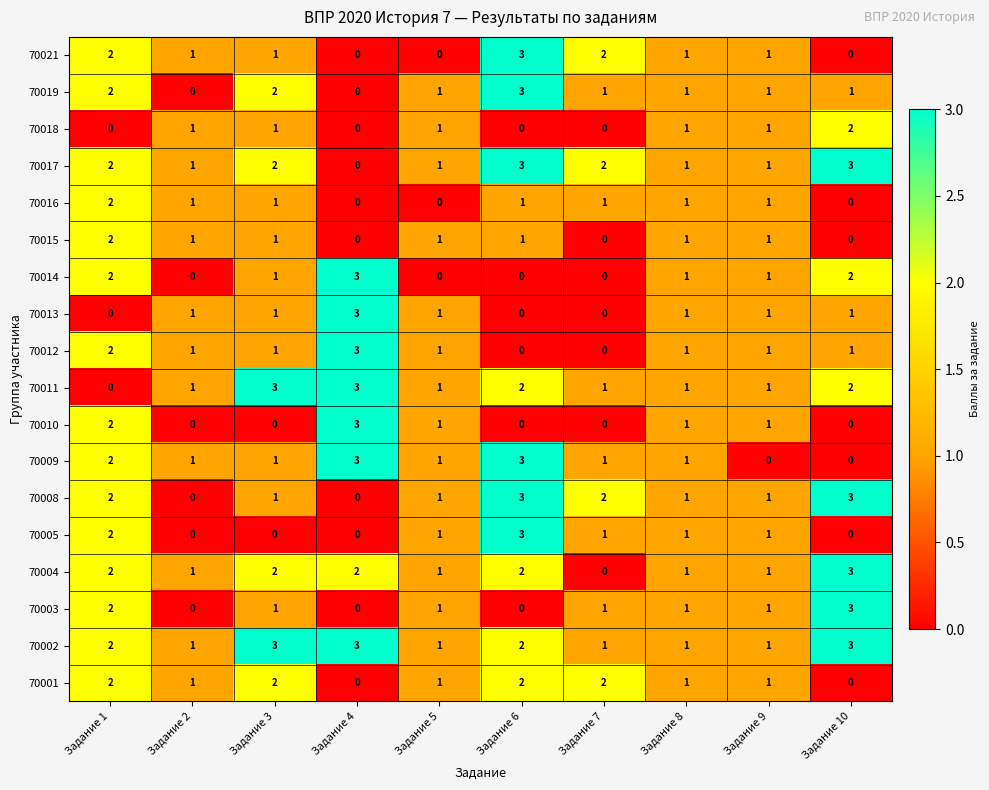

Count the 70015 values in the range 0 to 1.

9